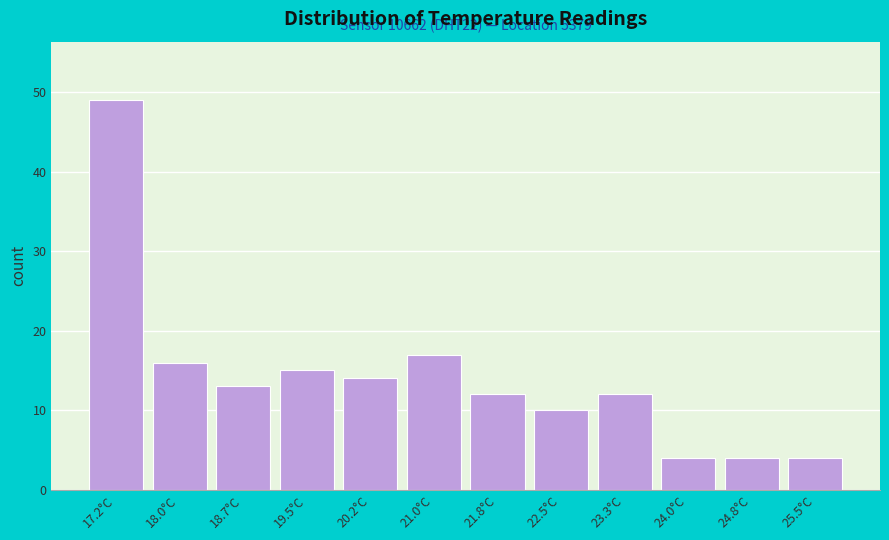

Reading left to right, what are all the values shown in this chart?

49	16	13	15	14	17	12	10	12	4	4	4